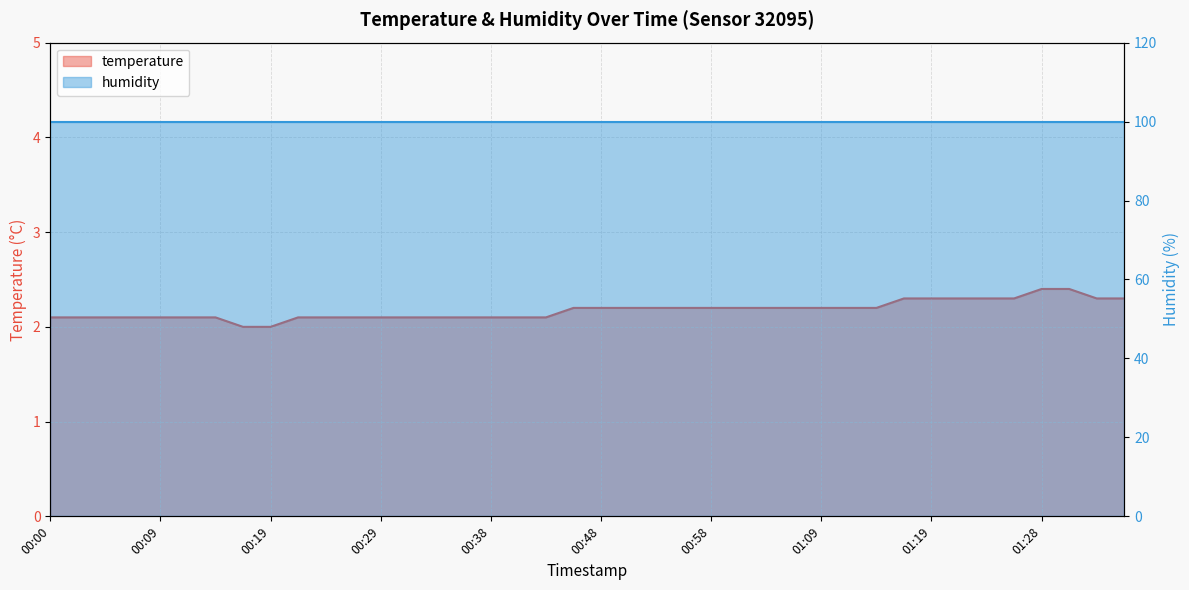

What is the value of the 34th point from the left?

2.3